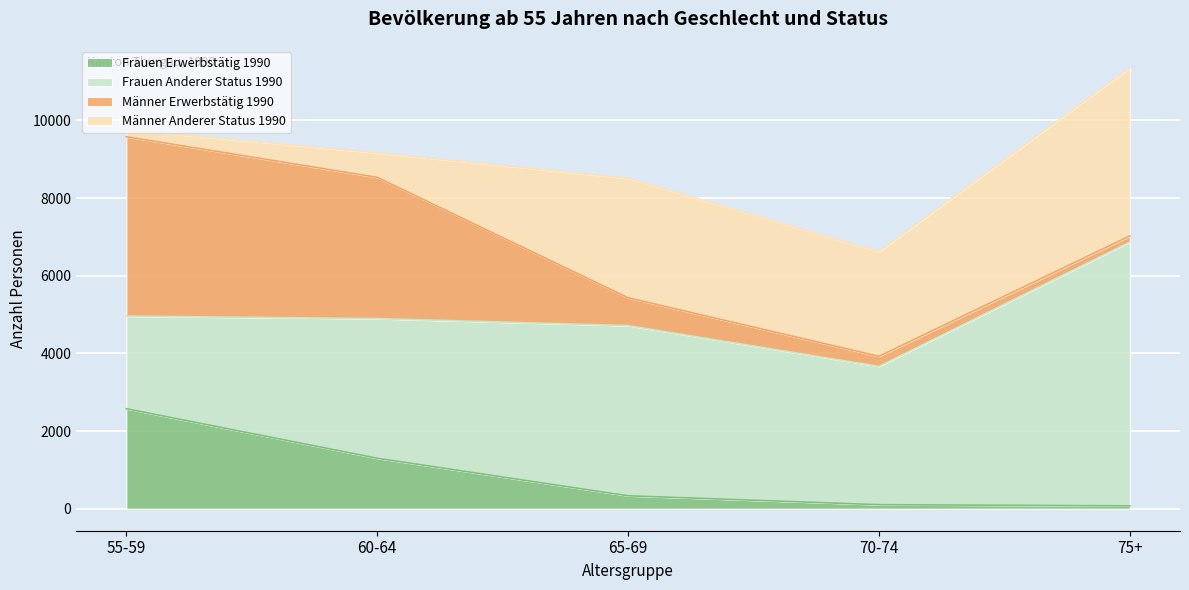

The Männer Erwerbstätig 1990 series shows 154 at 75+. True or false?

True